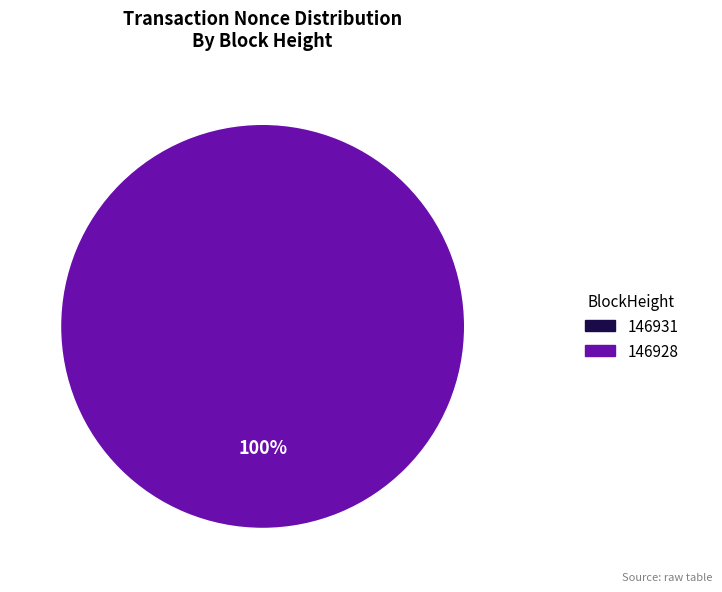

How many slices are in this pie chart?

2